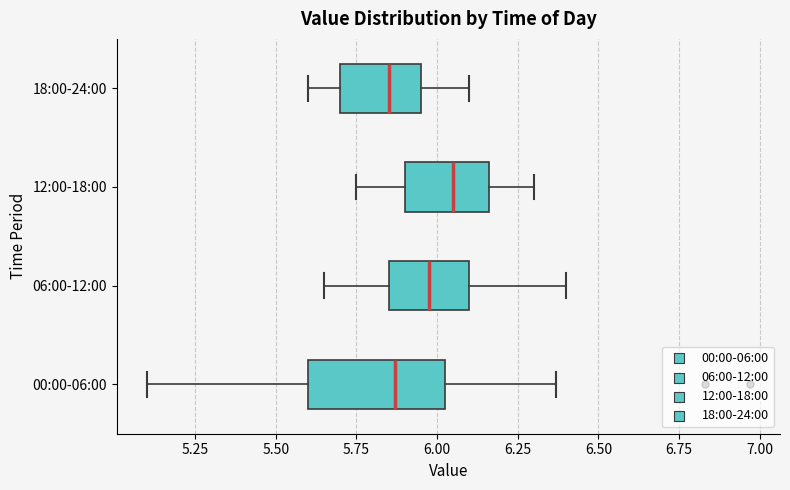

Reading bottom to top, transcribe this box plot: for each box, give where its median line is, the range the box spans, and where its two whiskers end, as read against the x-axis. The values are not printed on the chart, so give them approximately, as read against the axis.

00:00-06:00: median 5.85, box 5.60 to 6.05, whiskers 5.10 to 6.35
06:00-12:00: median 6.00, box 5.85 to 6.10, whiskers 5.65 to 6.40
12:00-18:00: median 6.05, box 5.90 to 6.15, whiskers 5.75 to 6.30
18:00-24:00: median 5.85, box 5.70 to 5.95, whiskers 5.60 to 6.10